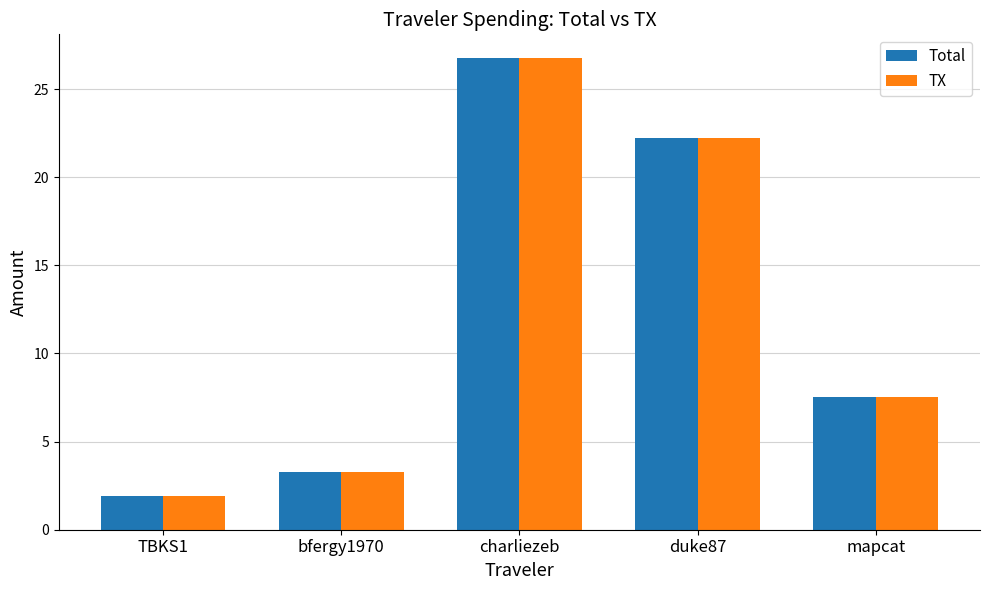

Is the value of Total at mapcat greater than the value of TX at bfergy1970?

Yes